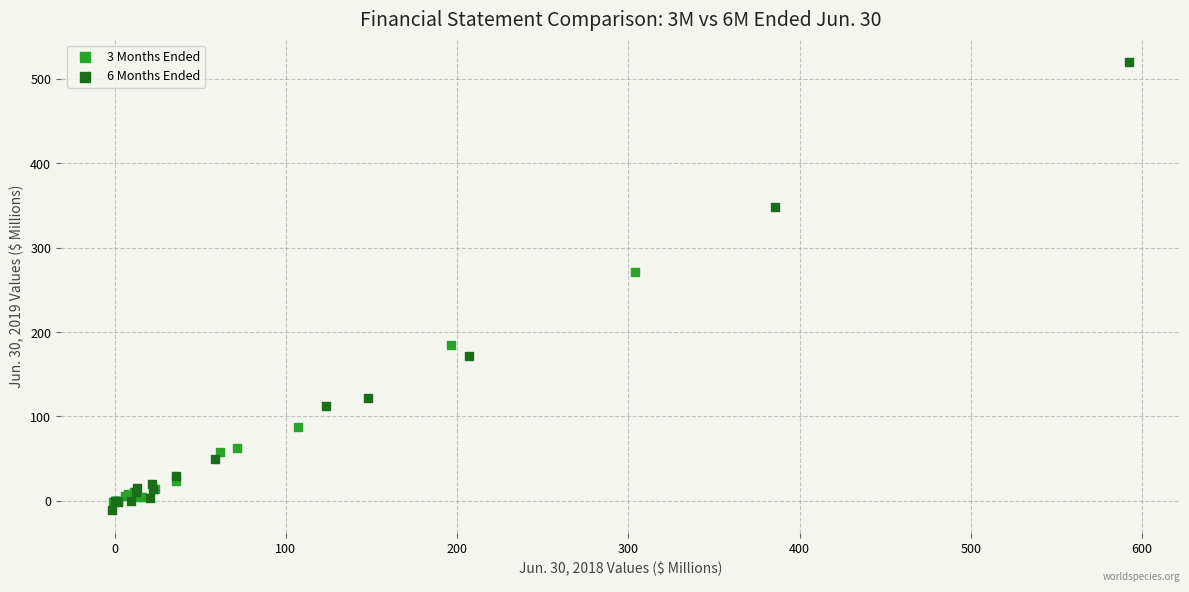

Which series contains the highest Y value?

6 Months Ended